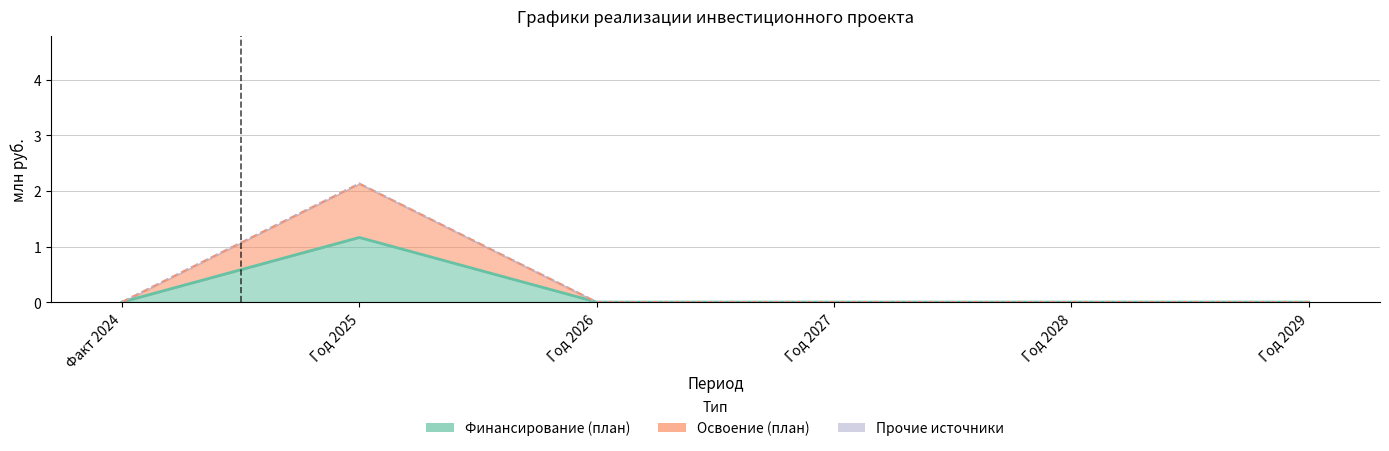

True or false: федерального бюджета and Освоение (план всего) intersect in this chart.

False